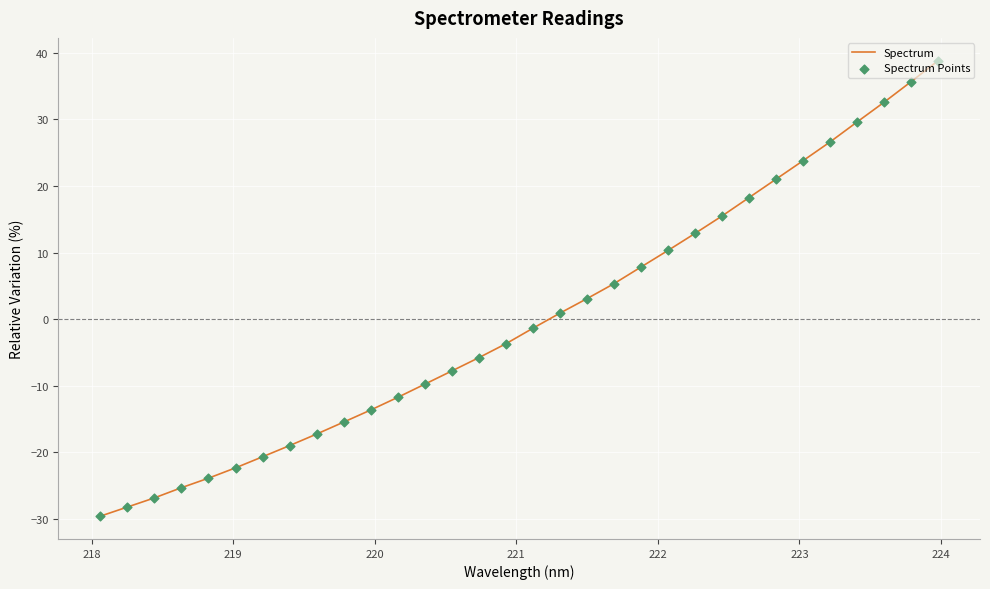

What is the greatest value displayed?

38.8